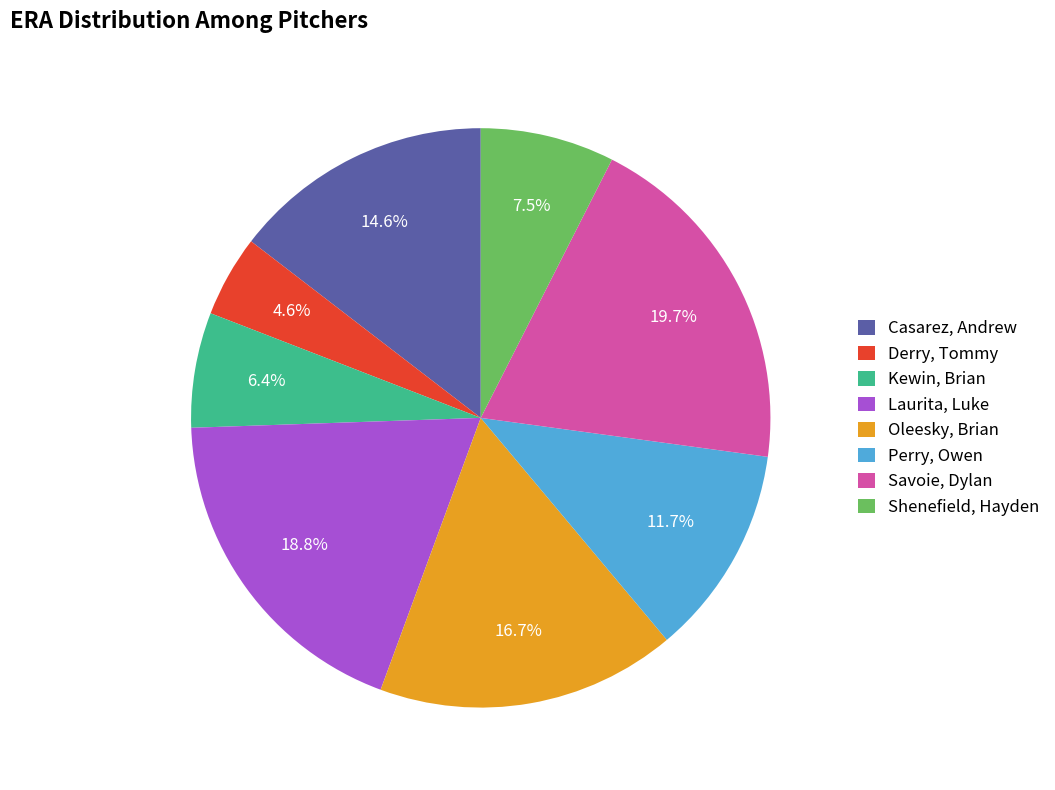

What percentage is the Savoie, Dylan slice, to the nearest percent?

20%